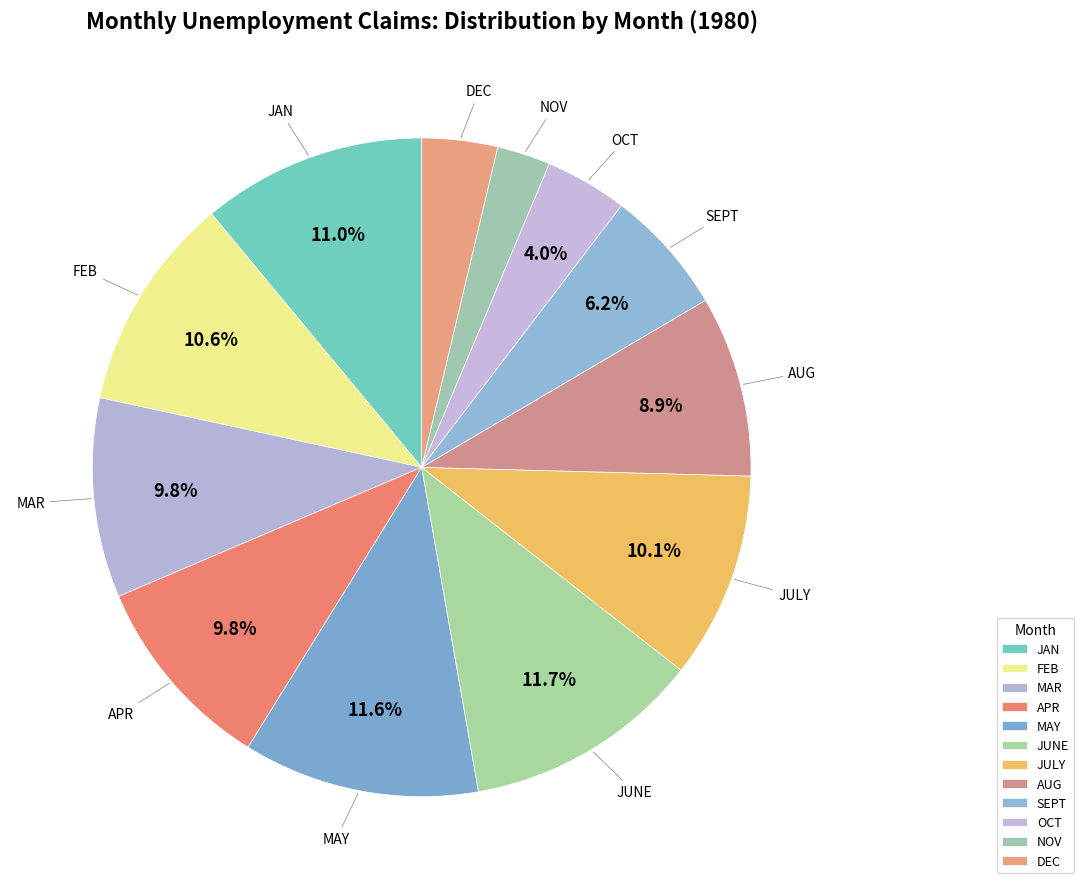

Which slice is the smallest?

NOV